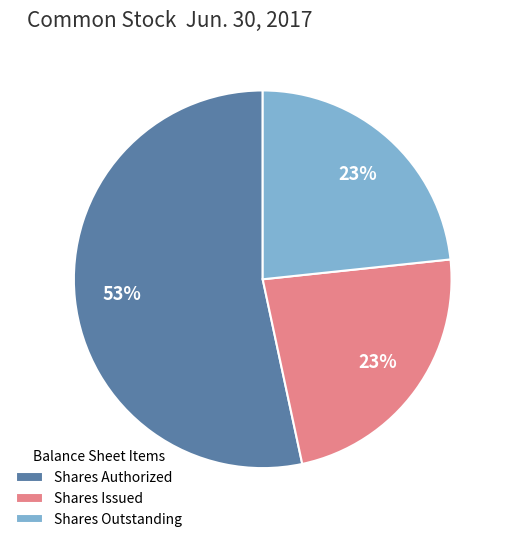

To the nearest percent, what portion does Shares Outstanding represent?

23%